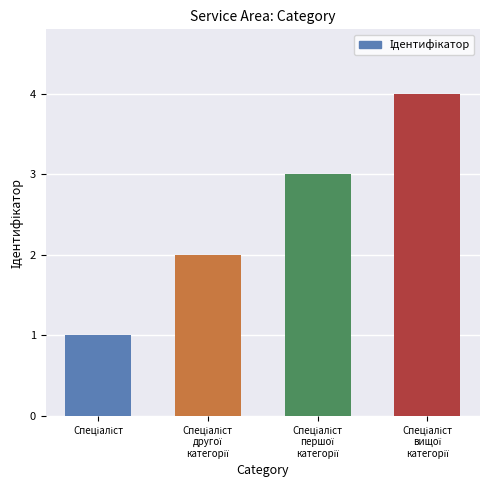

What is the greatest value displayed?

4